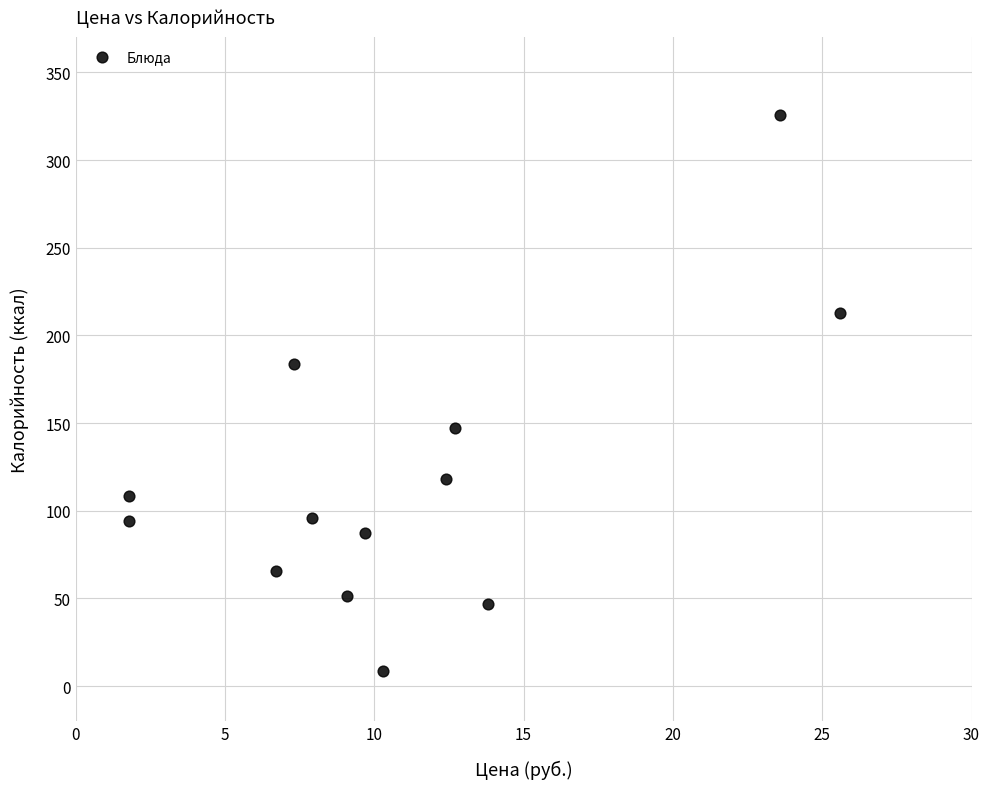

What is the range of X values (max minus min)?

23.8